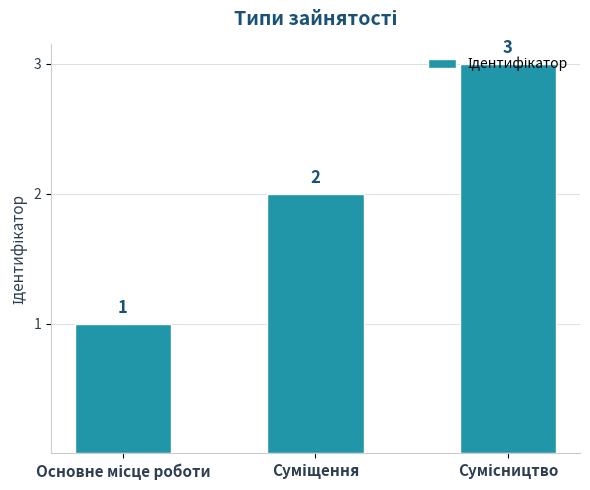

What is the greatest value displayed?

3